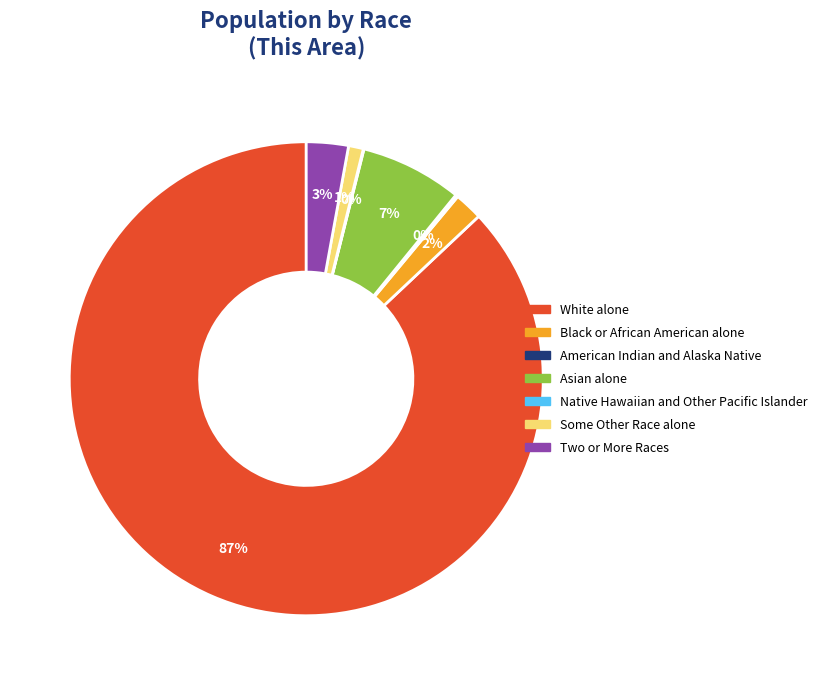

To the nearest percent, what portion does Some Other Race alone represent?

1%